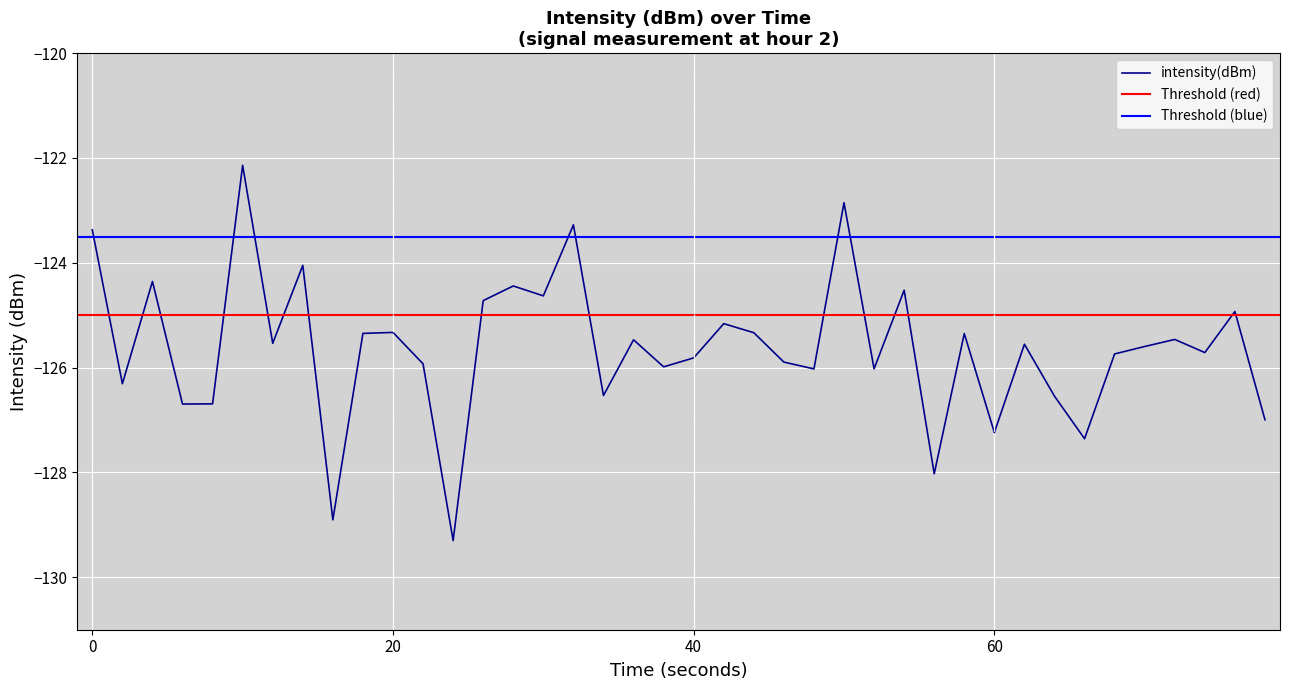

What is the minimum value for intensity(dBm)?

-129.3